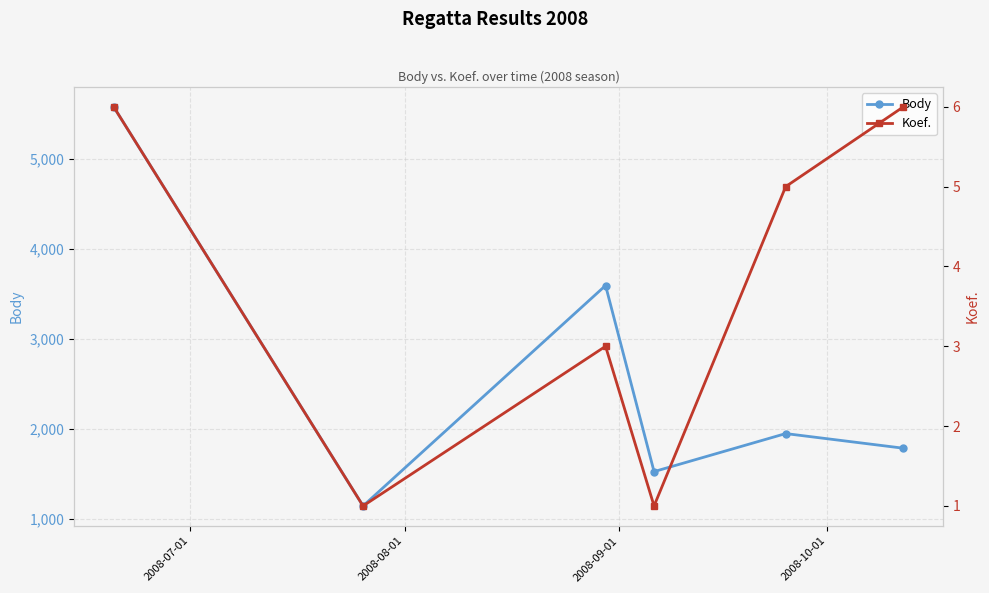

True or false: Body has more than 1 interior local peaks.

True